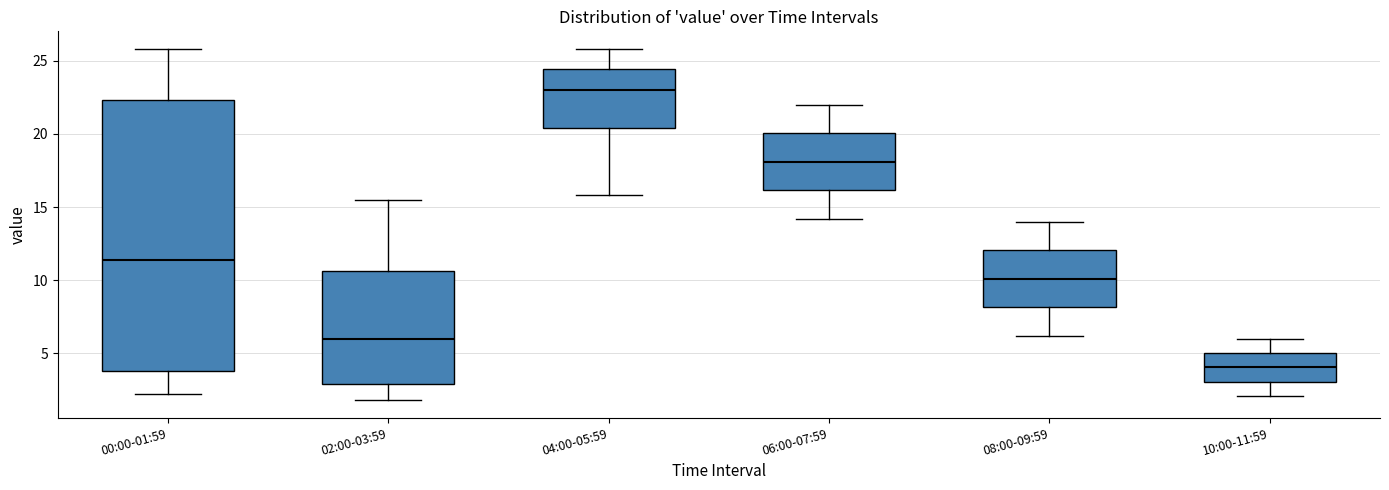

Reading left to right, transcribe this box plot: for each box, give where its median line is, the range the box spans, and where its two whiskers end, as read against the y-axis. The values are not printed on the chart, so give them approximately, as read against the axis.

00:00-01:59: median 11.5, box 4.0 to 22.5, whiskers 2.0 to 26.0
02:00-03:59: median 6.0, box 3.0 to 10.5, whiskers 2.0 to 15.5
04:00-05:59: median 23.0, box 20.5 to 24.5, whiskers 16.0 to 26.0
06:00-07:59: median 18.0, box 16.0 to 20.0, whiskers 14.0 to 22.0
08:00-09:59: median 10.0, box 8.0 to 12.0, whiskers 6.0 to 14.0
10:00-11:59: median 4.0, box 3.0 to 5.0, whiskers 2.0 to 6.0